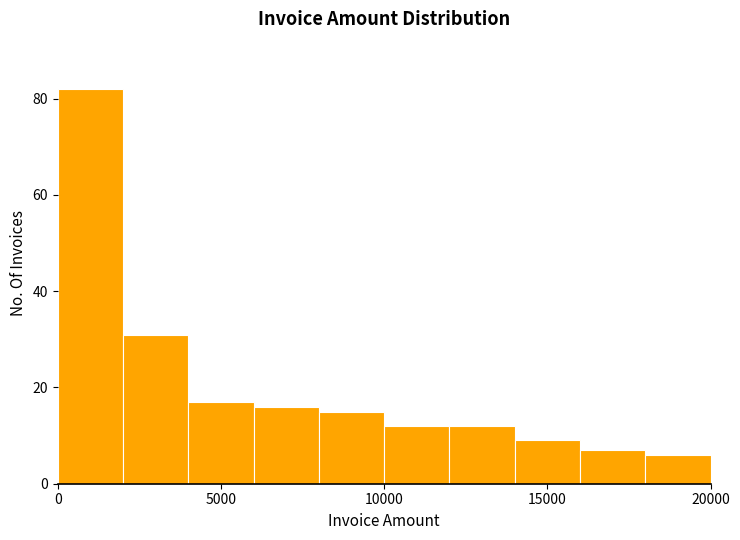

What is the height of the bar covering 0 to 2000 on the x-axis? The values are not printed on the chart, so give them approximately, as read against the axis.

82